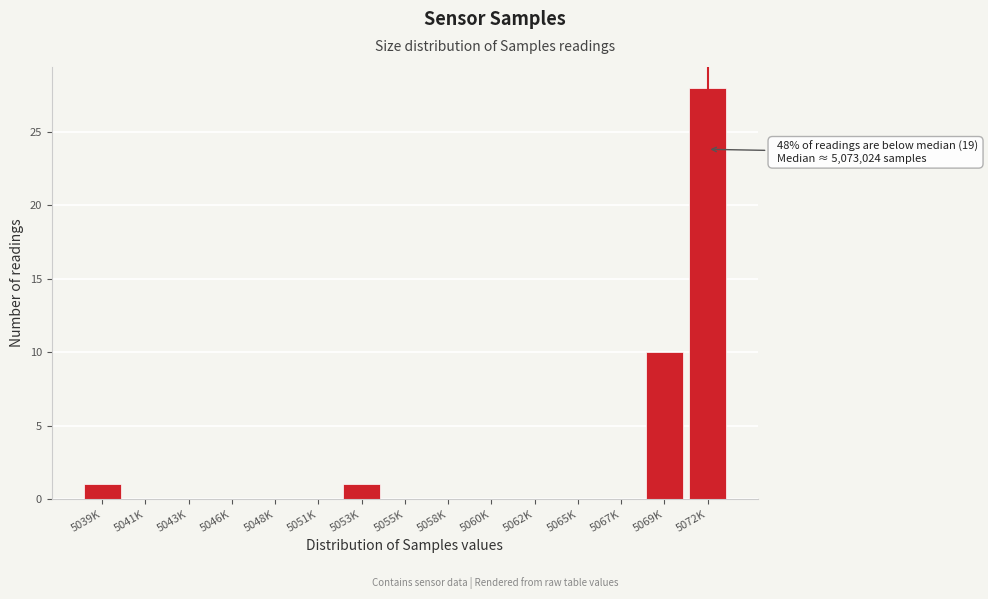

Reading right to left, what are all the values shown in this chart?

5072K=28	5069K=10	5067K=0	5065K=0	5062K=0	5060K=0	5058K=0	5055K=0	5053K=1	5051K=0	5048K=0	5046K=0	5043K=0	5041K=0	5039K=1